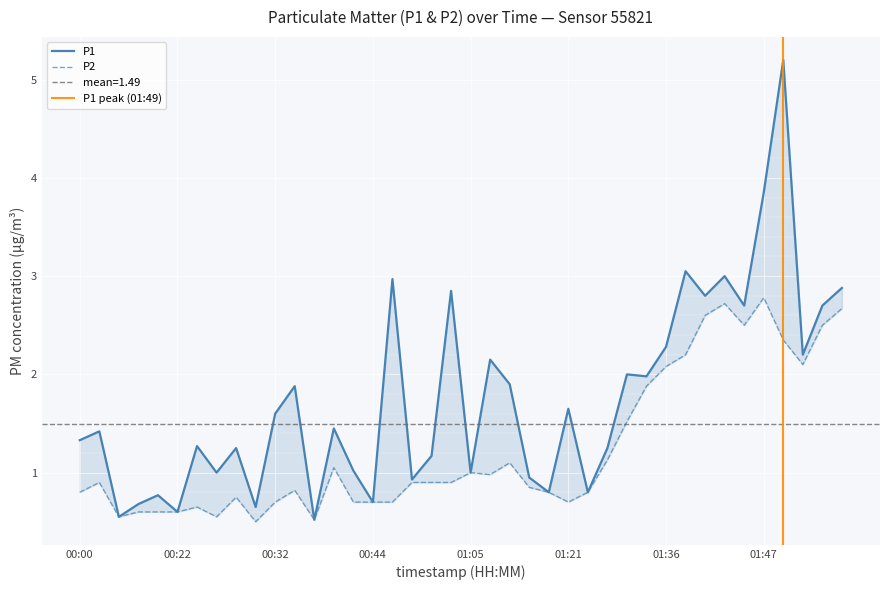

Read the P2 value at 01:21.

0.7